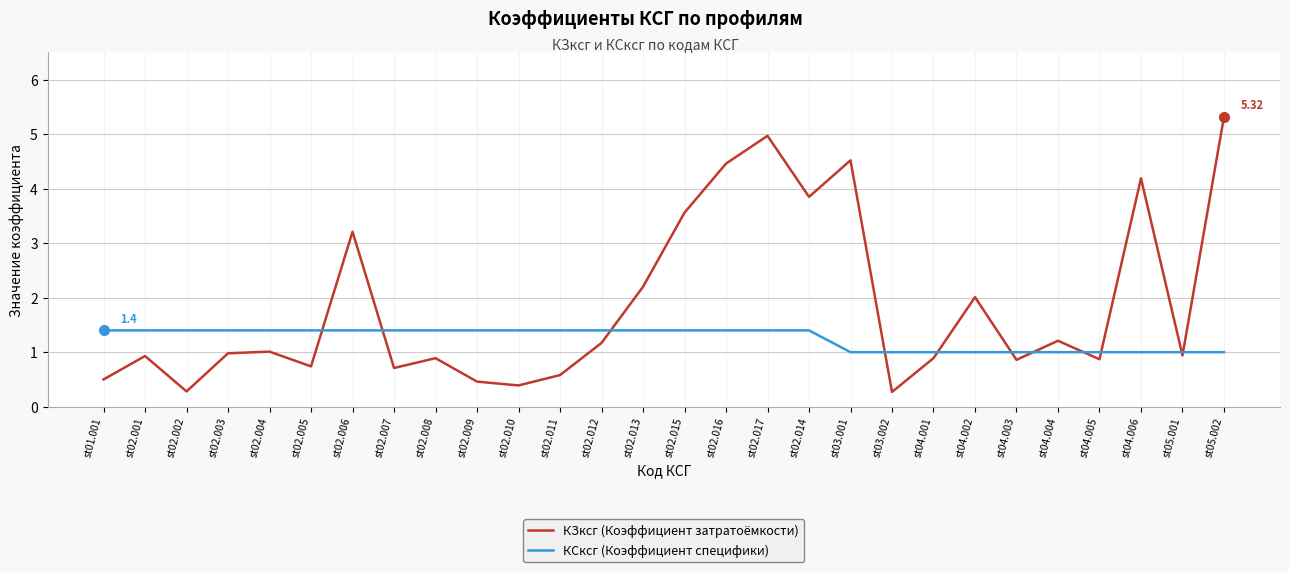

What is the total value across all series at st02.002?

1.7